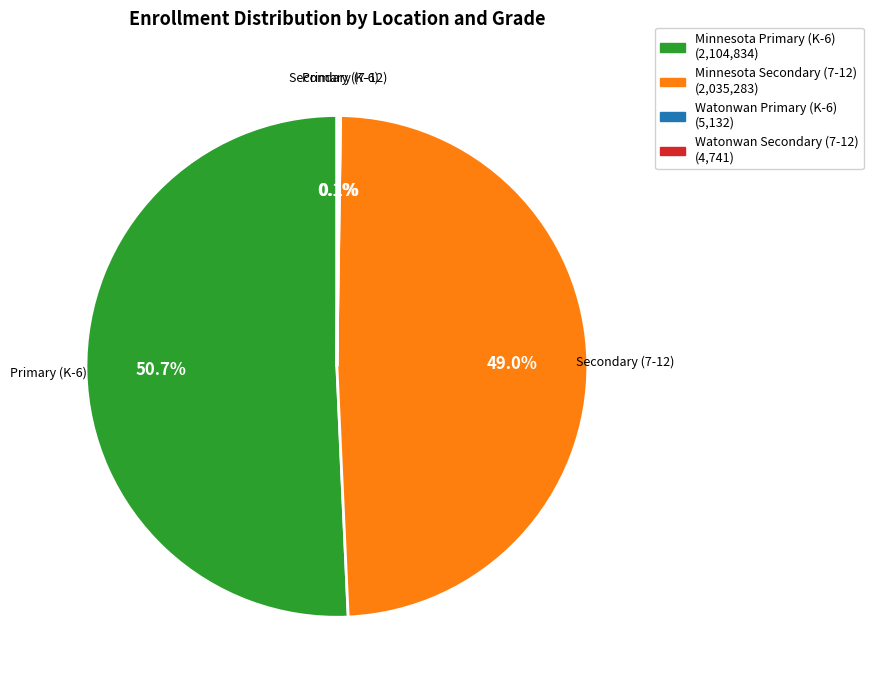

Is there any slice that represents more than half of the pie?

Yes